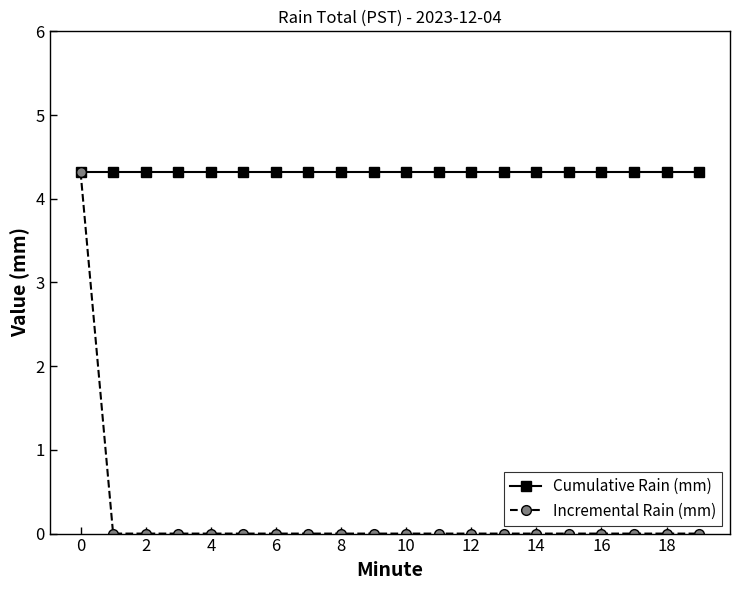

What is the value of the Cumulative Rain (mm) point at the 6th from the left?

4.3